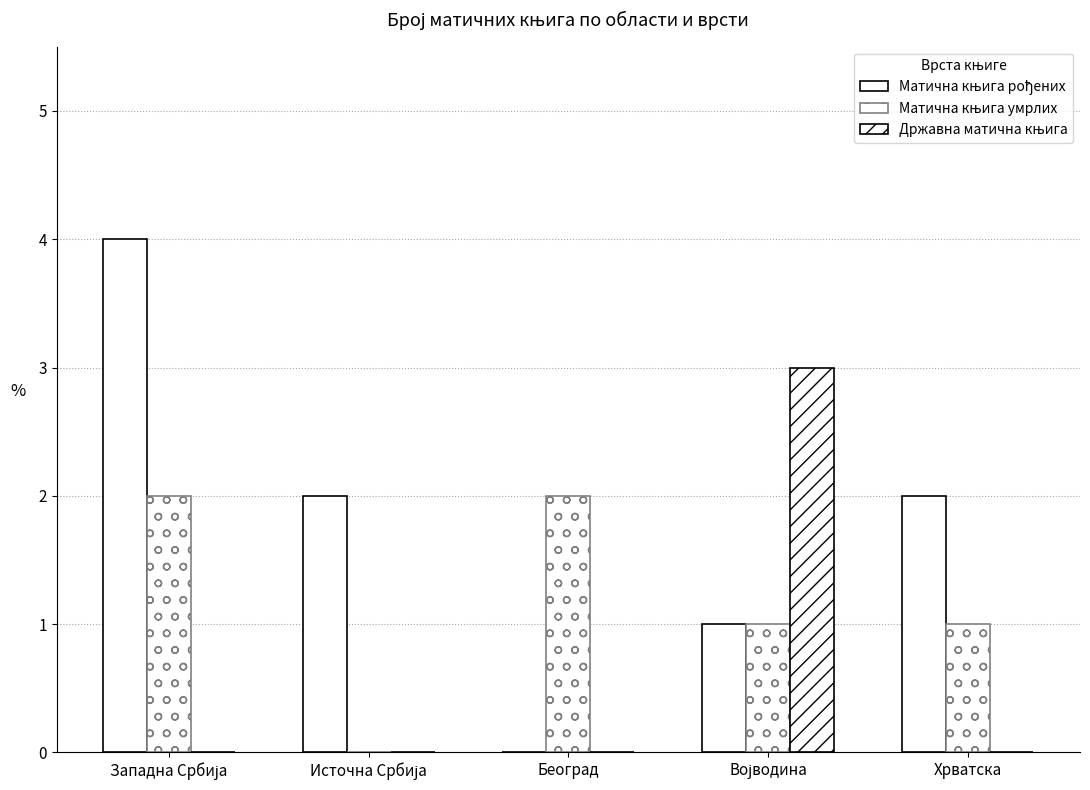

How many groups of bars are there?

5